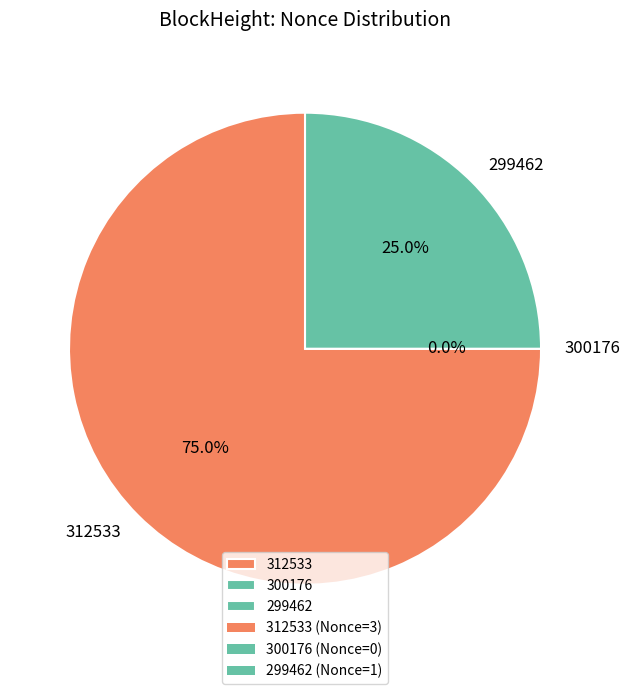

To the nearest percent, what is the difference between the largest and smallest slice percentages?

75%